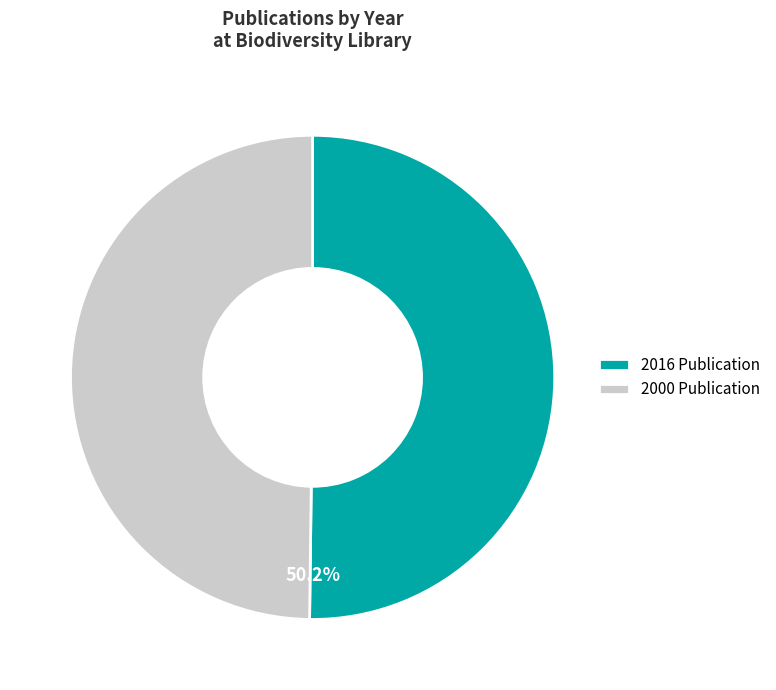

How many segments does this pie chart have?

2